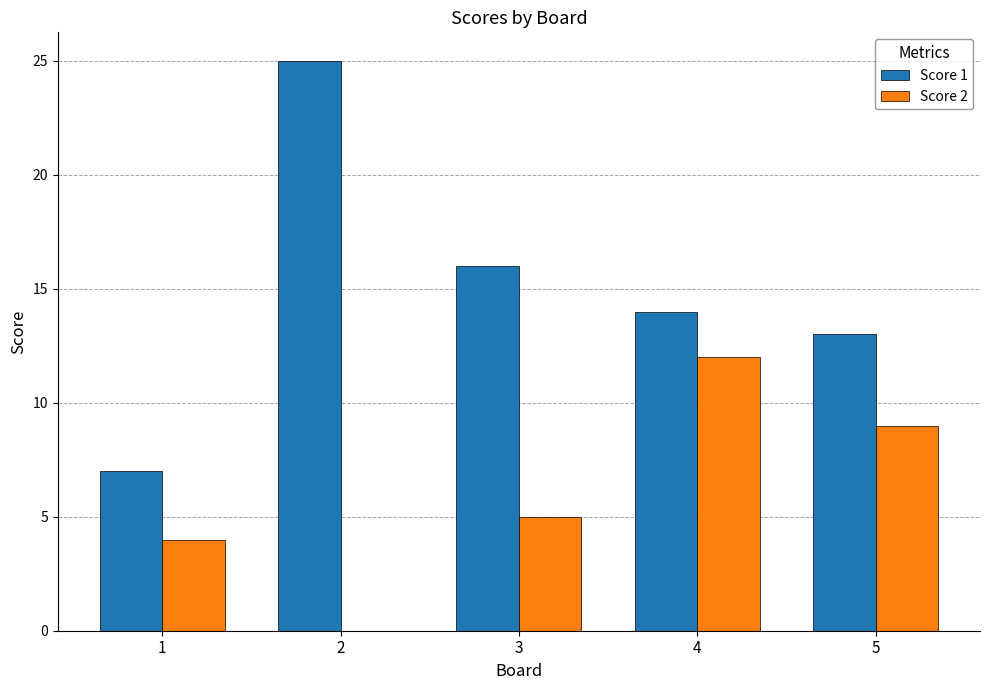

What is the sum of all Score 2 values?

30